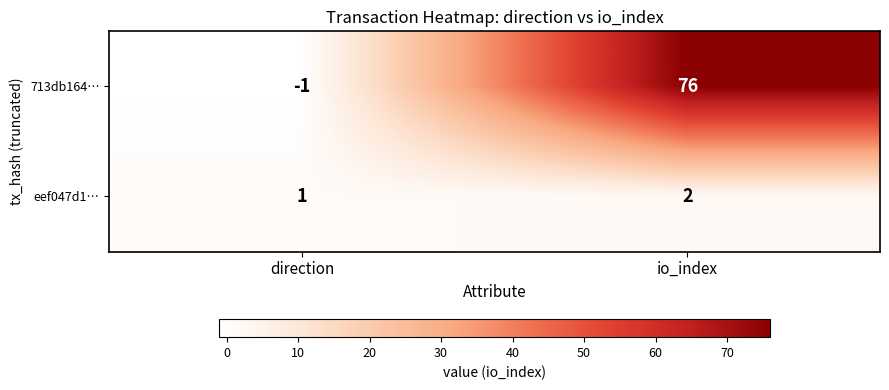

At which label is 713db164… closest to 37?

direction